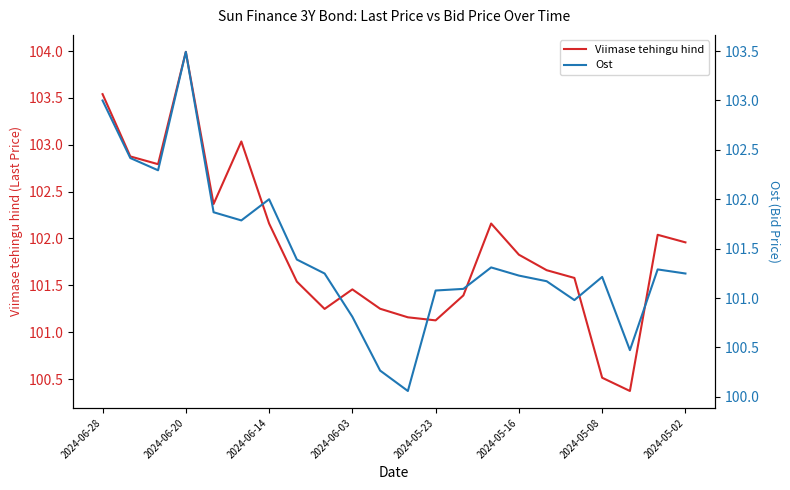

At which label does Viimase tehingu hind first exceed 101?

2024-06-28